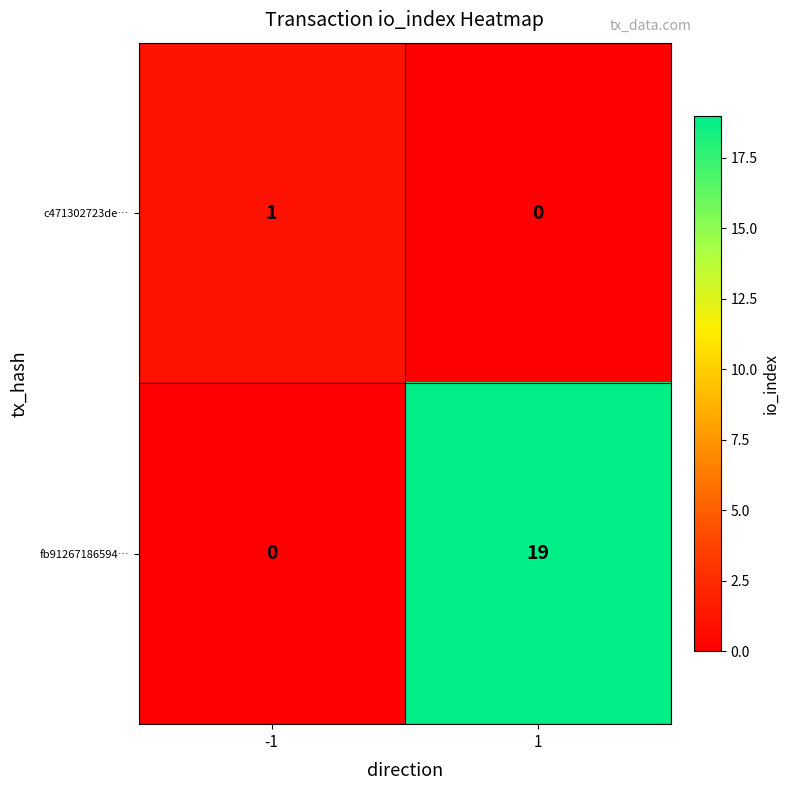

What is the total value across all series at 1?

19